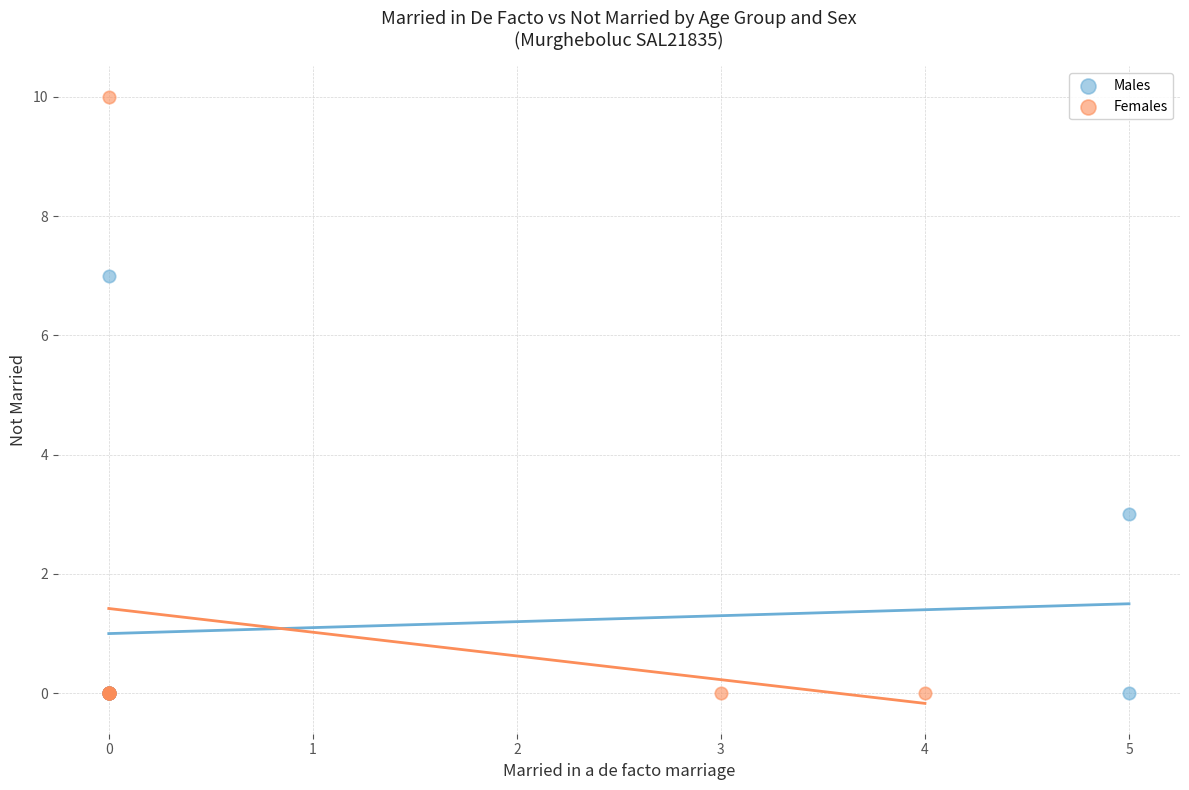

Which series has the largest Y range (max minus min)?

Females